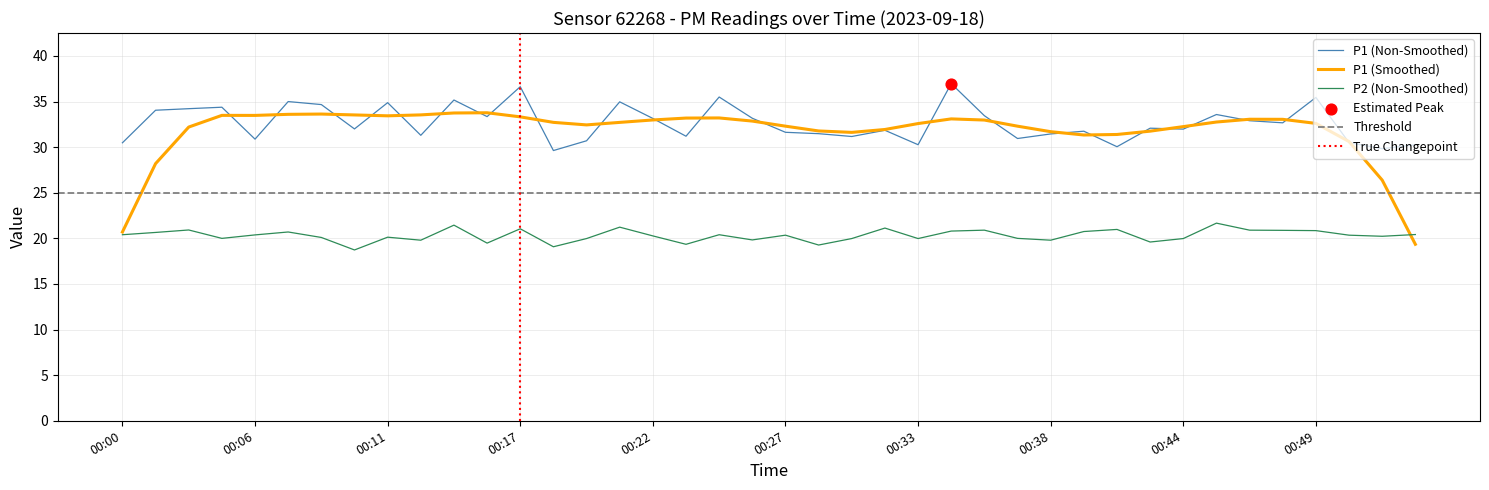

Which series reaches the maximum Y coordinate?

P1